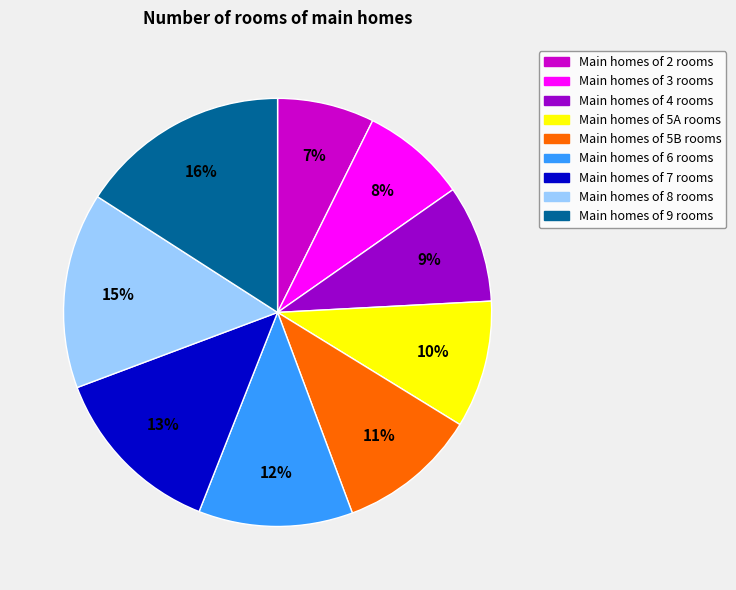

How many slices are in this pie chart?

9